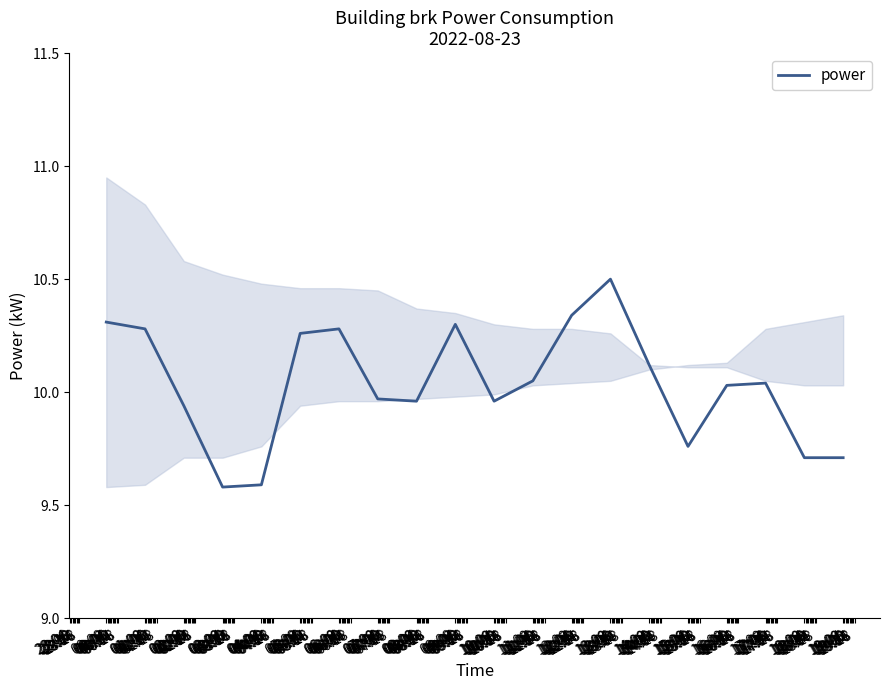

Does the chart have visible grid lines?

No